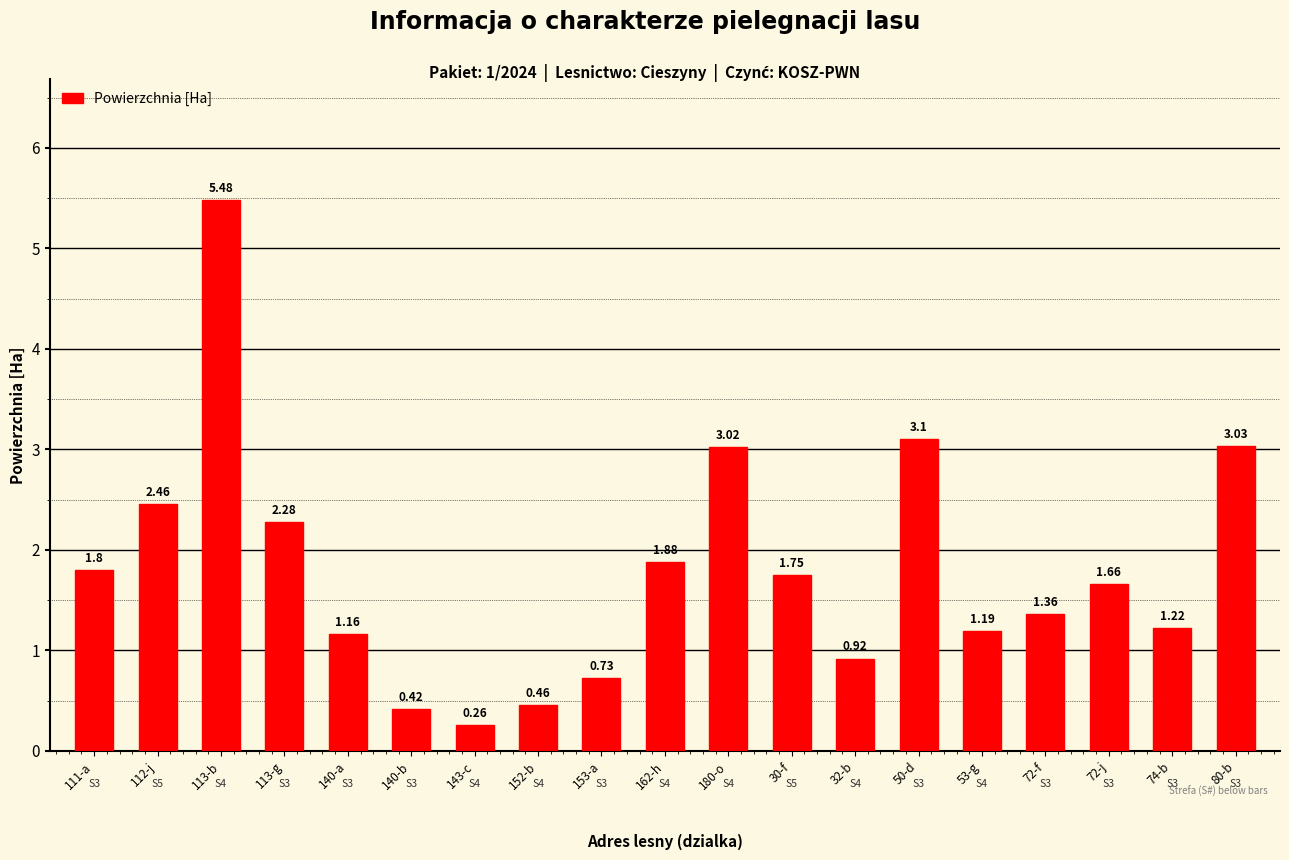

What is the difference between the values at 72-j and 113-g?

0.6